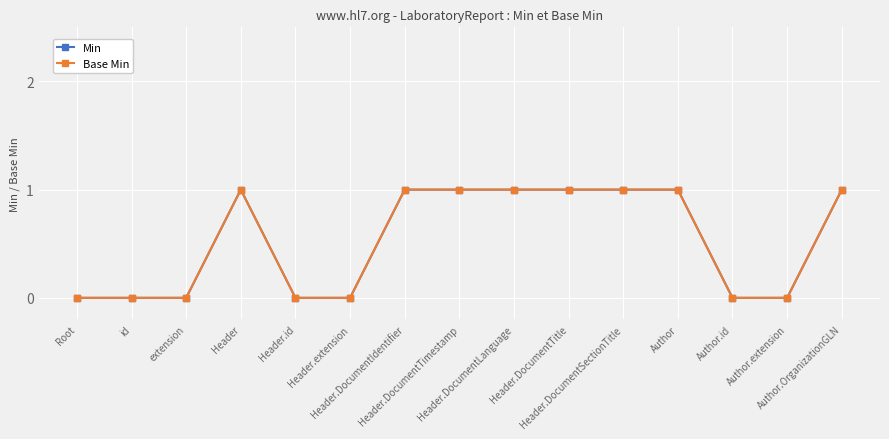

Which series has the largest total across all categories?

Min